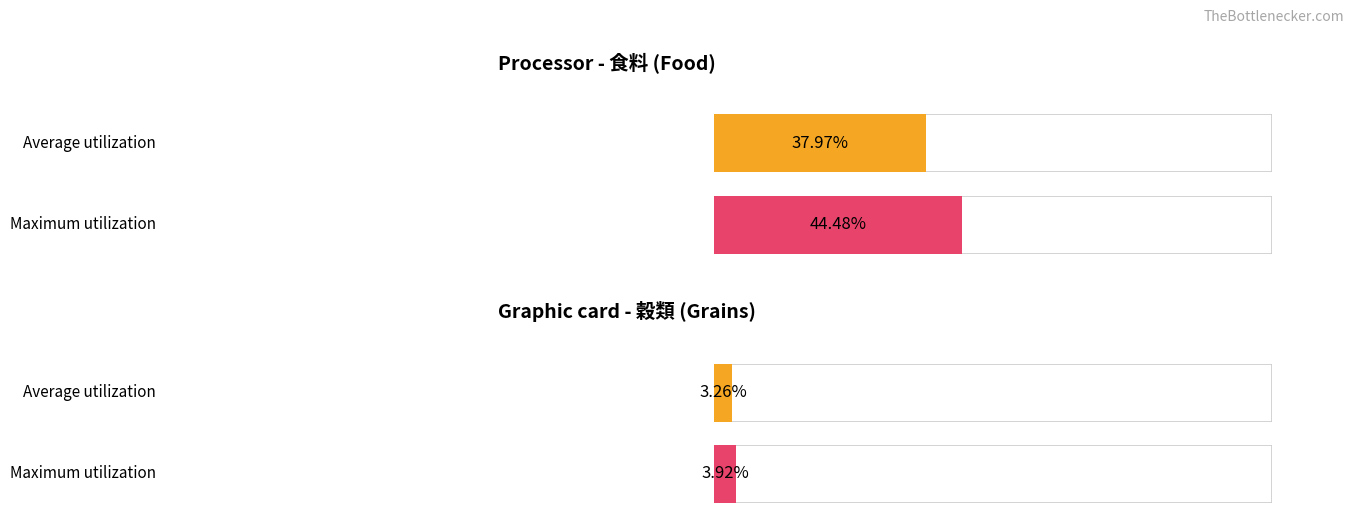

The Average utilization series shows 1142.9 at 9. True or false?

False